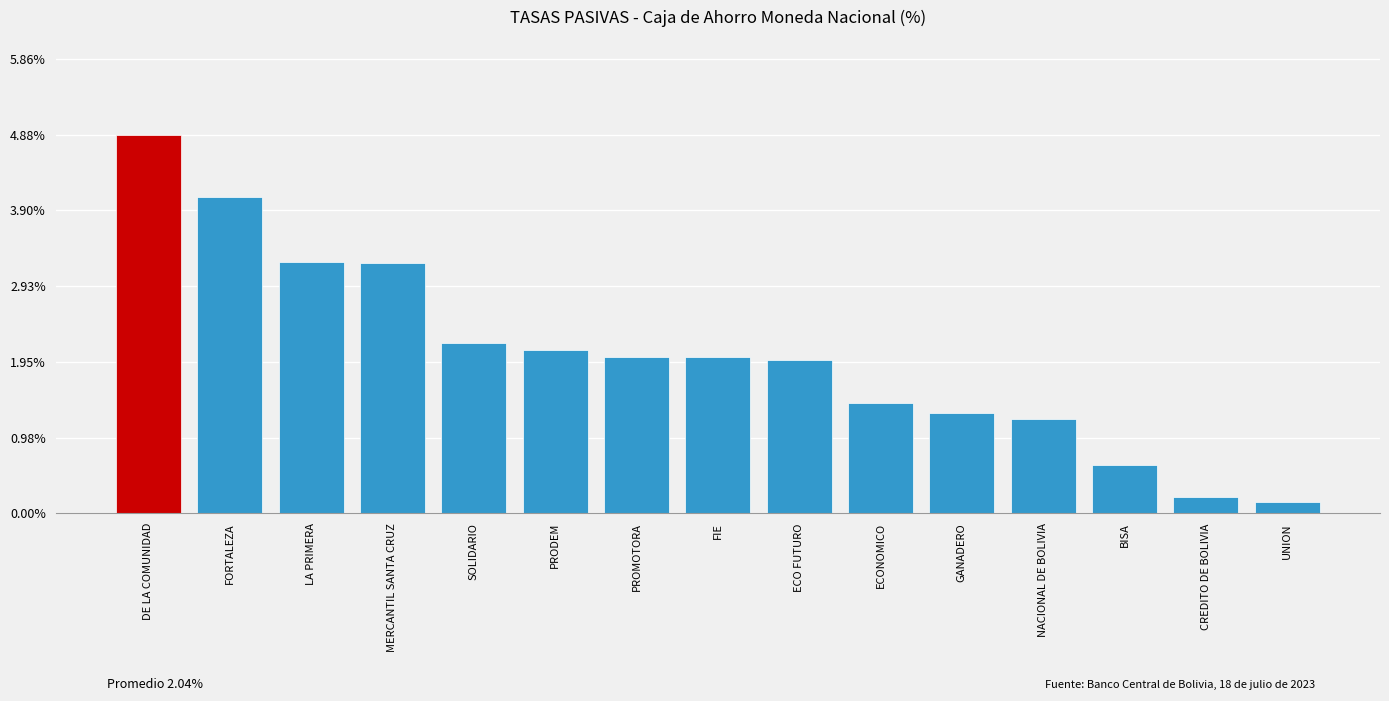

Which category has the highest value across all series?

DE LA COMUNIDAD